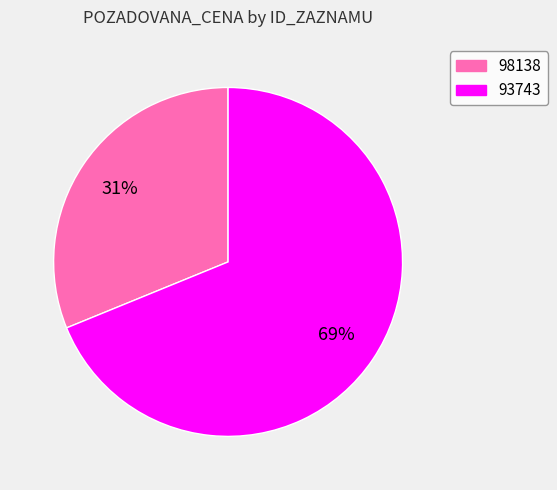

Between 98138 and 93743, which is larger?

93743